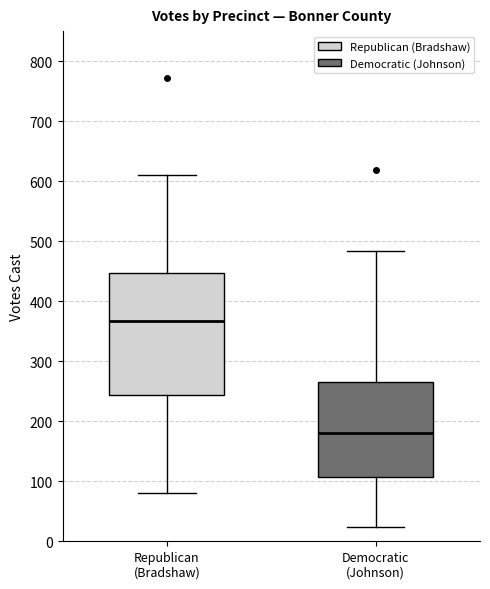

Reading left to right, transcribe this box plot: for each box, give where its median line is, the range the box spans, and where its two whiskers end, as read against the y-axis. The values are not printed on the chart, so give them approximately, as read against the axis.

Republican (Bradshaw): median 370, box 240 to 450, whiskers 80 to 610
Democratic (Johnson): median 180, box 110 to 270, whiskers 20 to 480